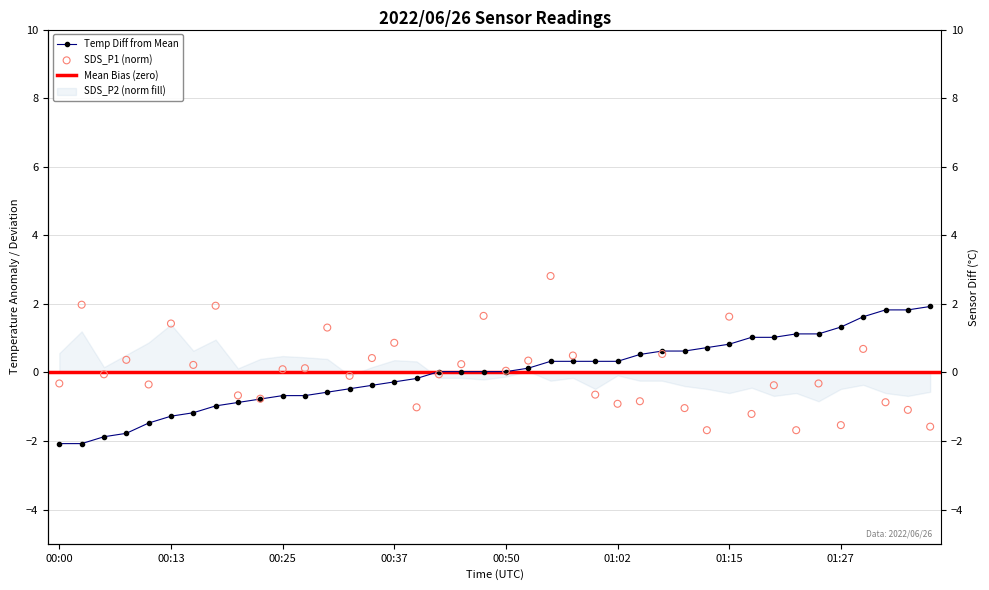

Which series contains the lowest Y value?

Temp